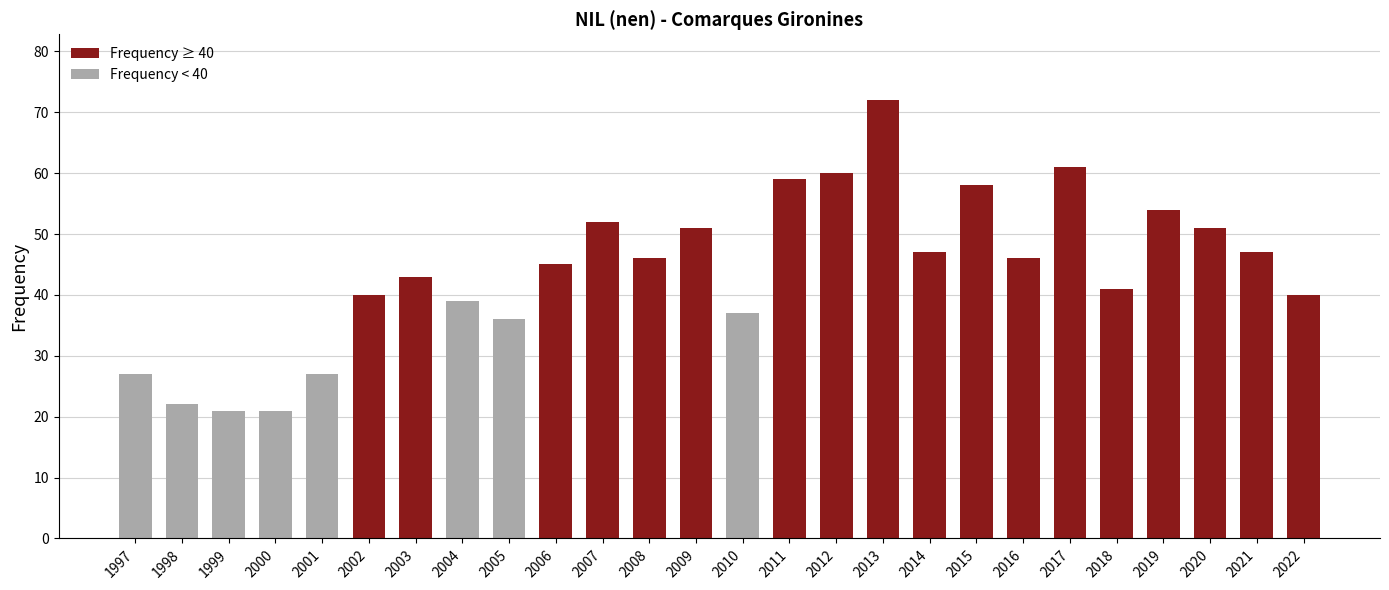

Reading right to left, transcribe all the data shown in this chart.

2022=40	2021=47	2020=51	2019=54	2018=41	2017=61	2016=46	2015=58	2014=47	2013=72	2012=60	2011=59	2010=37	2009=51	2008=46	2007=52	2006=45	2005=36	2004=39	2003=43	2002=40	2001=27	2000=21	1999=21	1998=22	1997=27